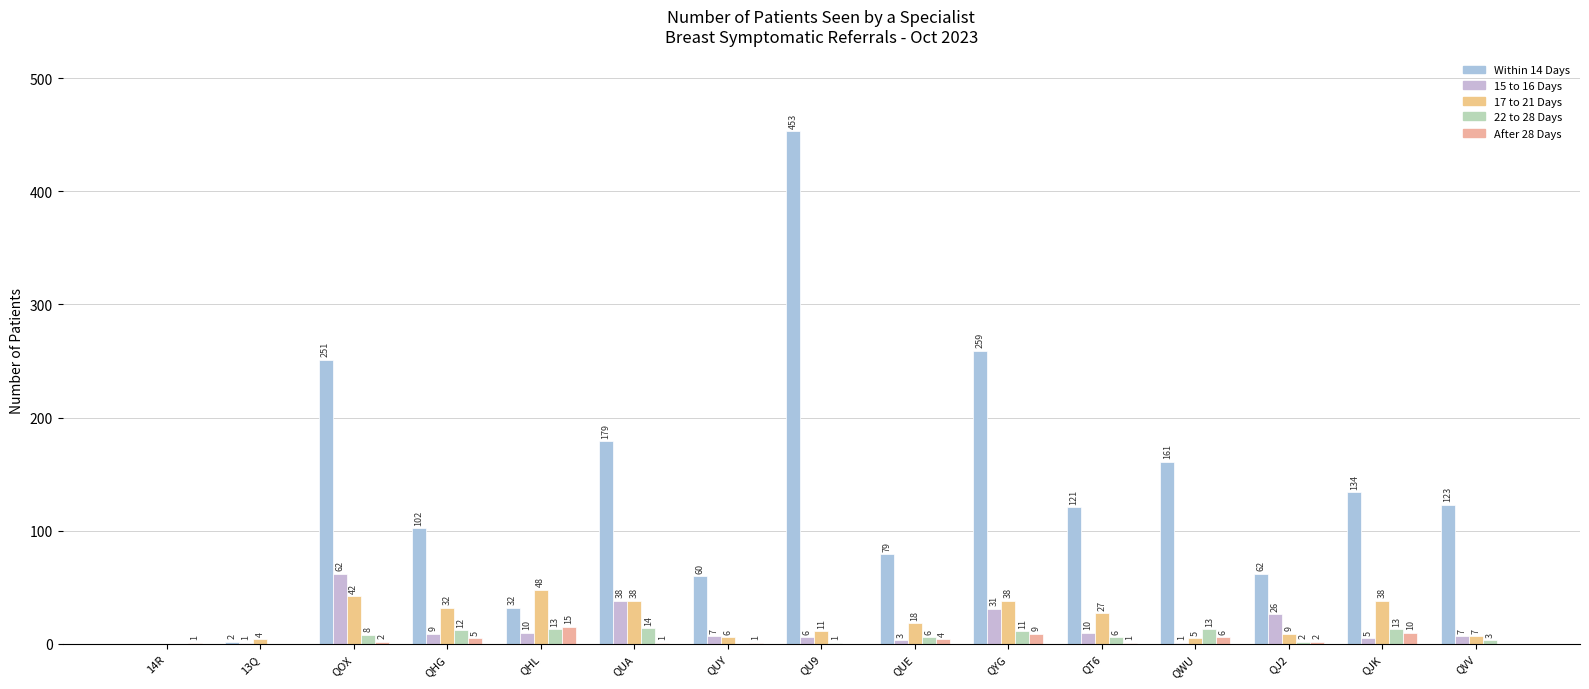

At which label does Within 14 Days reach its minimum?

14R